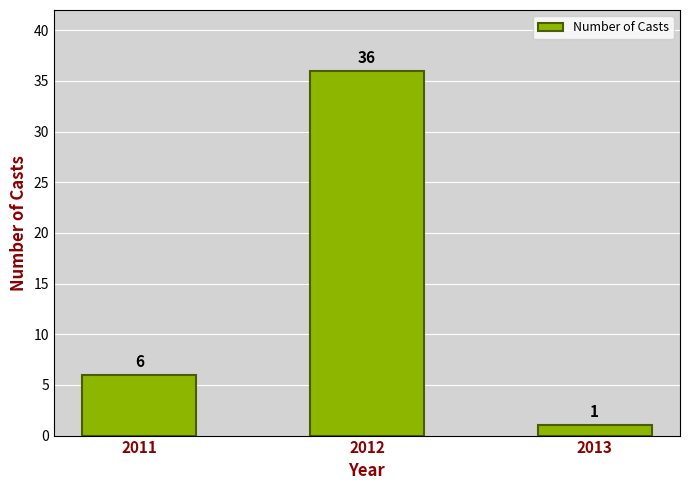

What is the average value?

14